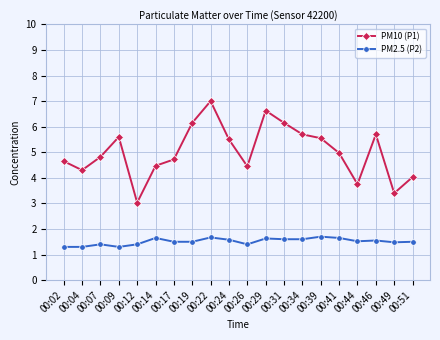

At 00:14, list the series in order from largest to smallest.

PM10 (P1), PM2.5 (P2)